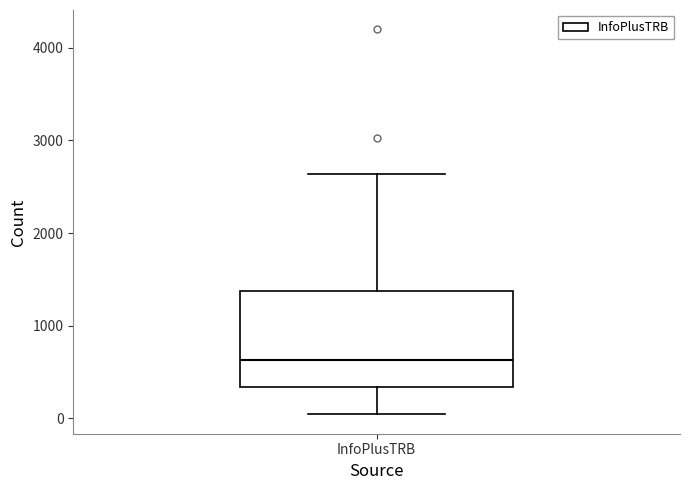

Transcribe this box plot: give where the median line is, the range the box spans, and where the two whiskers end, as read against the y-axis. The values are not printed on the chart, so give them approximately, as read against the axis.

median 600, box 300 to 1400, whiskers 0 to 2600